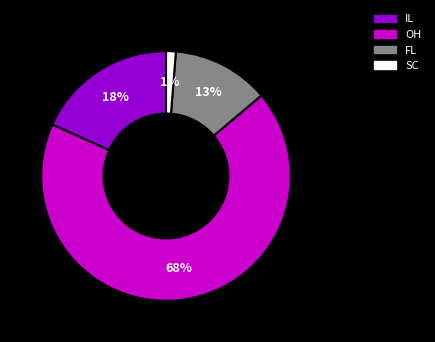

Is there any slice that represents more than half of the pie?

Yes